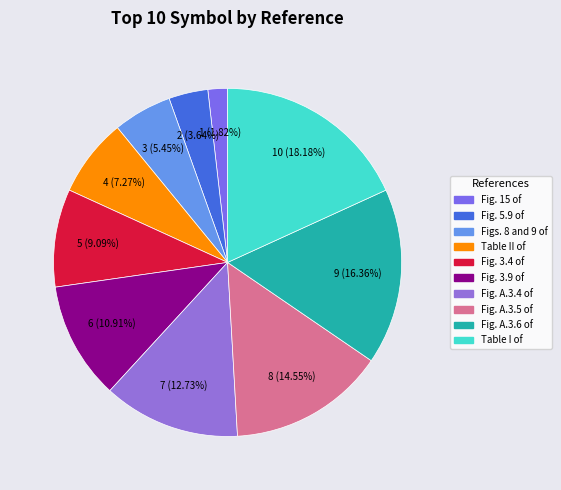

Which category has the smallest portion of the pie?

Fig. 15 of